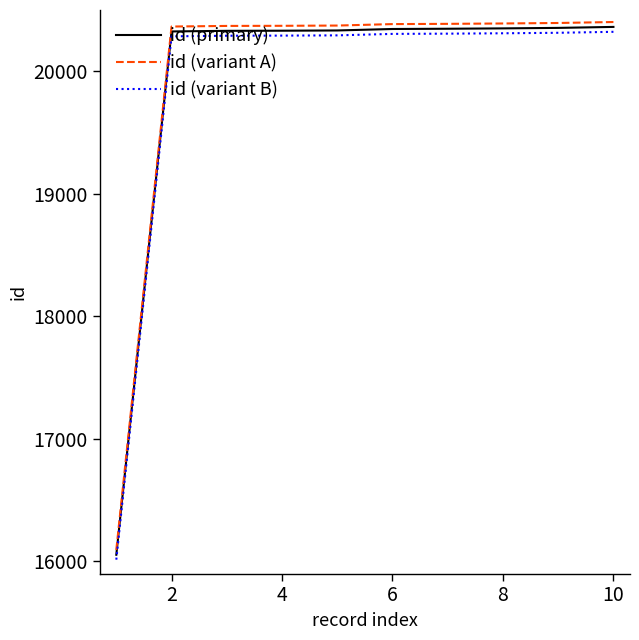

What is the difference between the second highest and second lowest values in the id (variant A) series?

29